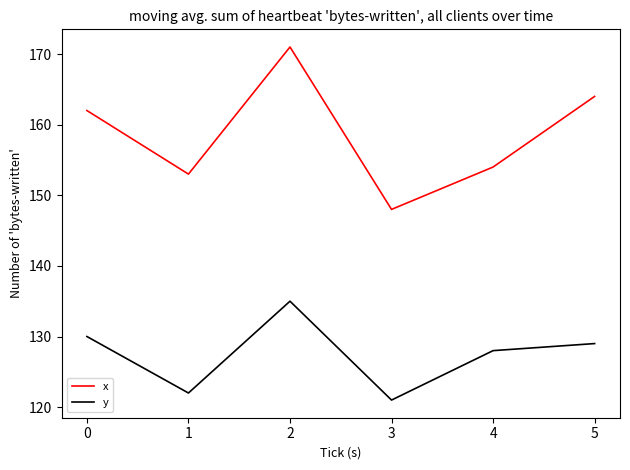

List the labels in order of x value, largest first.

2, 5, 0, 4, 1, 3